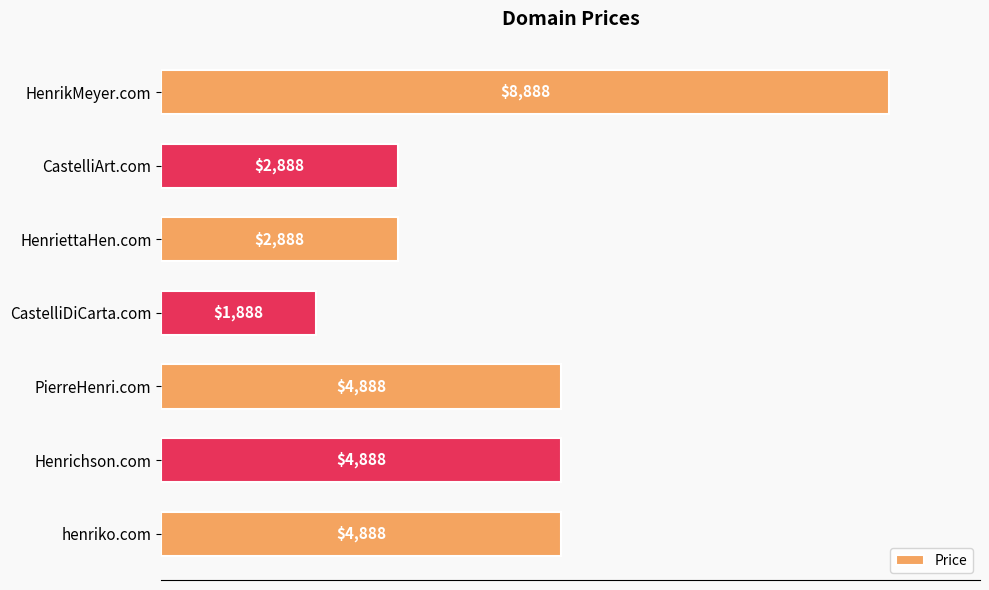

How many data points are less than 4888?

3